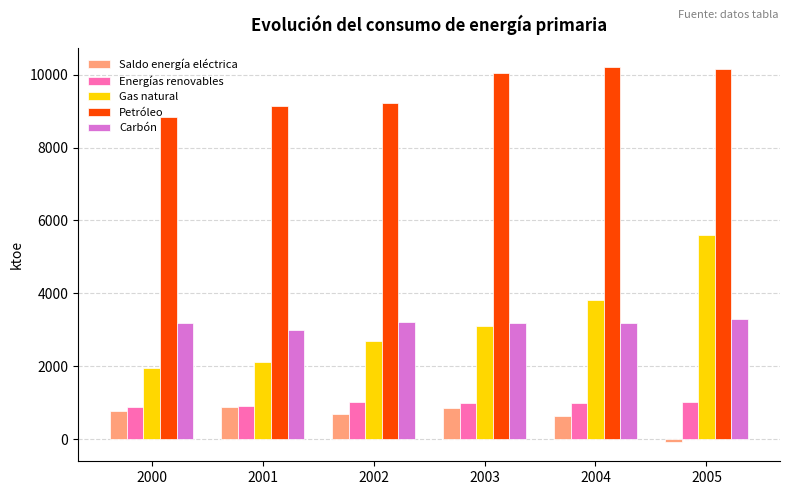

Is it true that Petróleo equals 4473.7 at 2000?

False